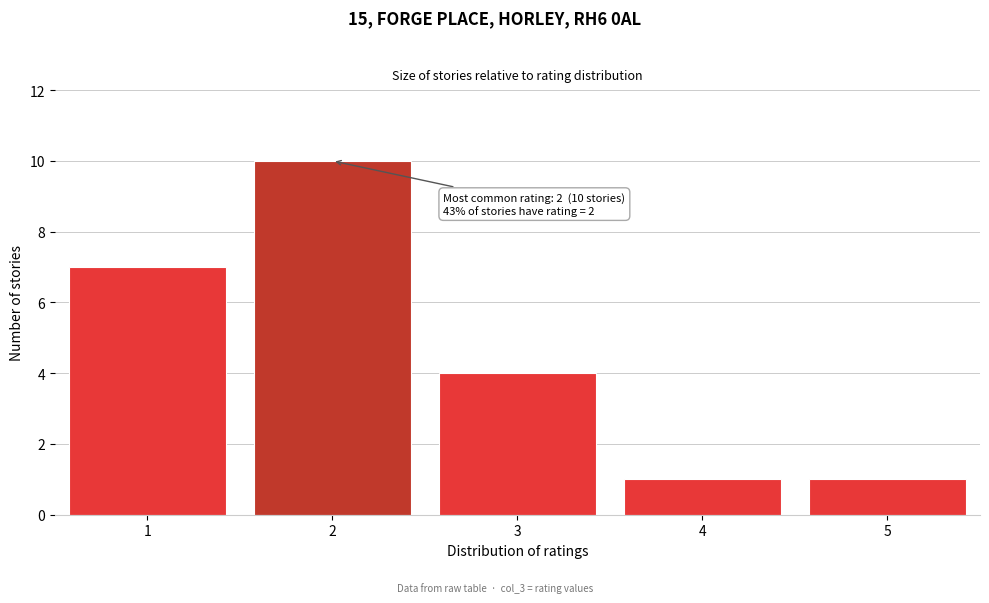

Reading right to left, what are all the values shown in this chart?

5=1	4=1	3=4	2=10	1=7